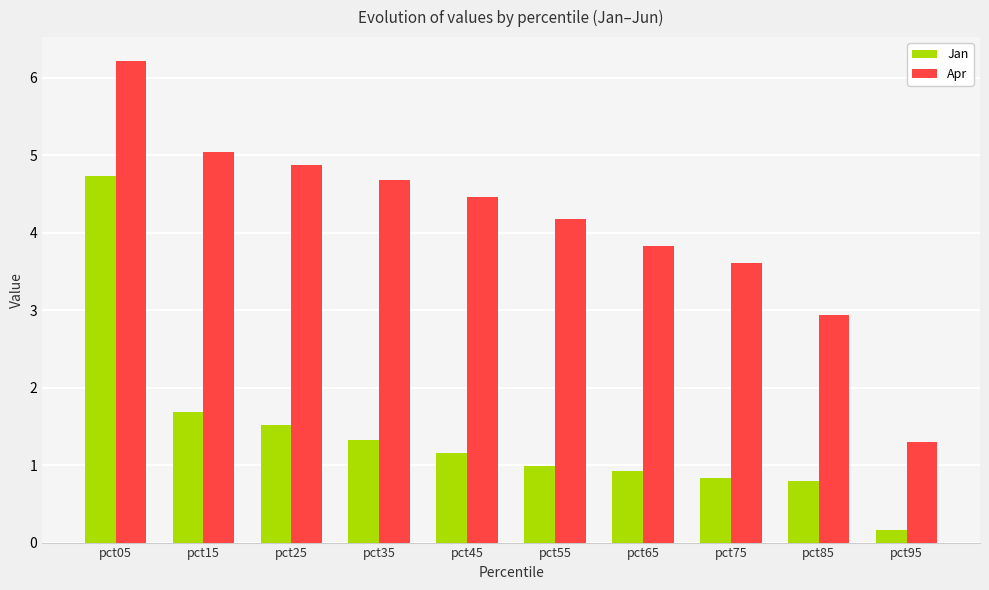

Which series has the largest range (max minus min)?

Apr